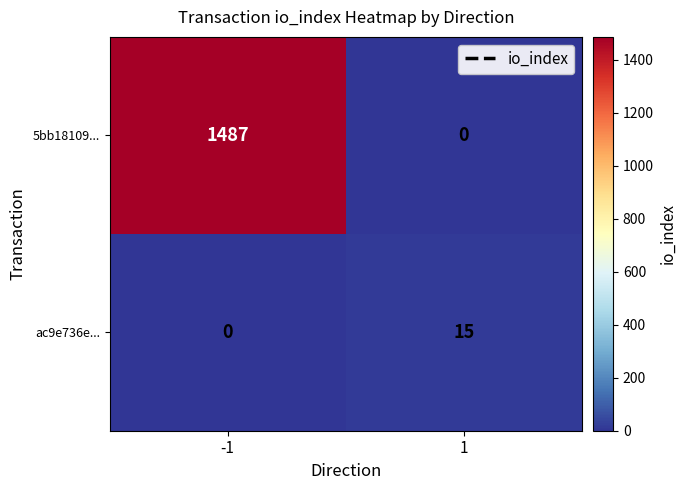

Reading left to right, extract all data points from this chart.

5bb18109...: -1=1487	1=0
ac9e736e...: -1=0	1=15